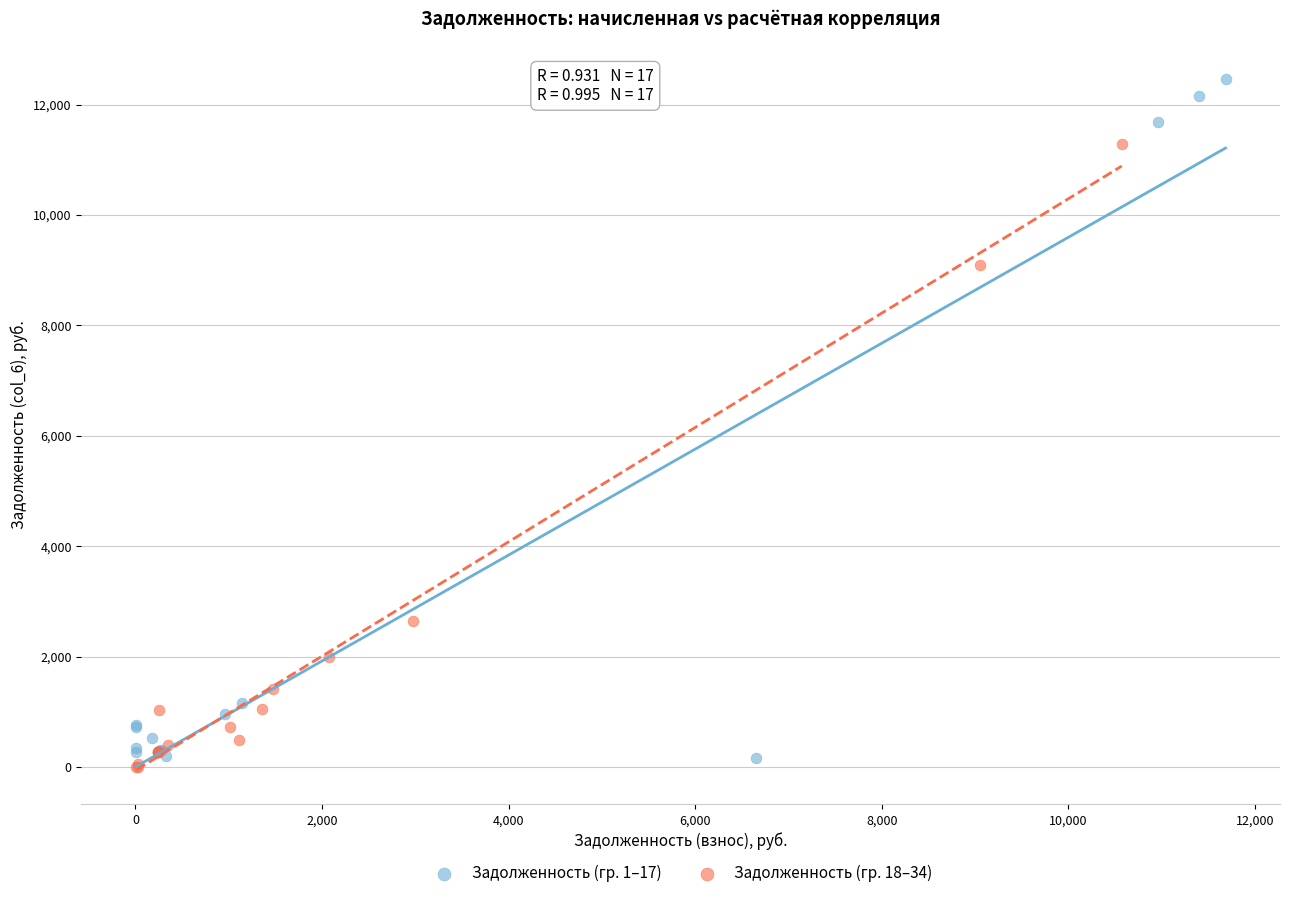

Which series contains the highest Y value?

Задолженность (гр. 1–17)